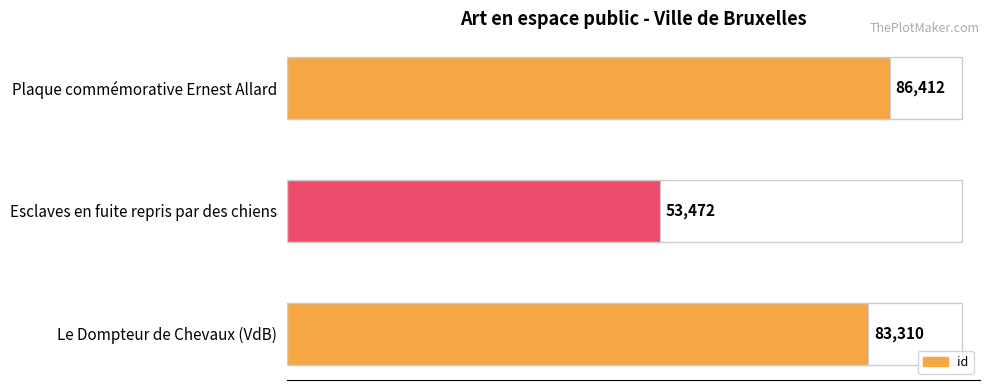

Reading bottom to top, transcribe all the data shown in this chart.

83310	53472	86412